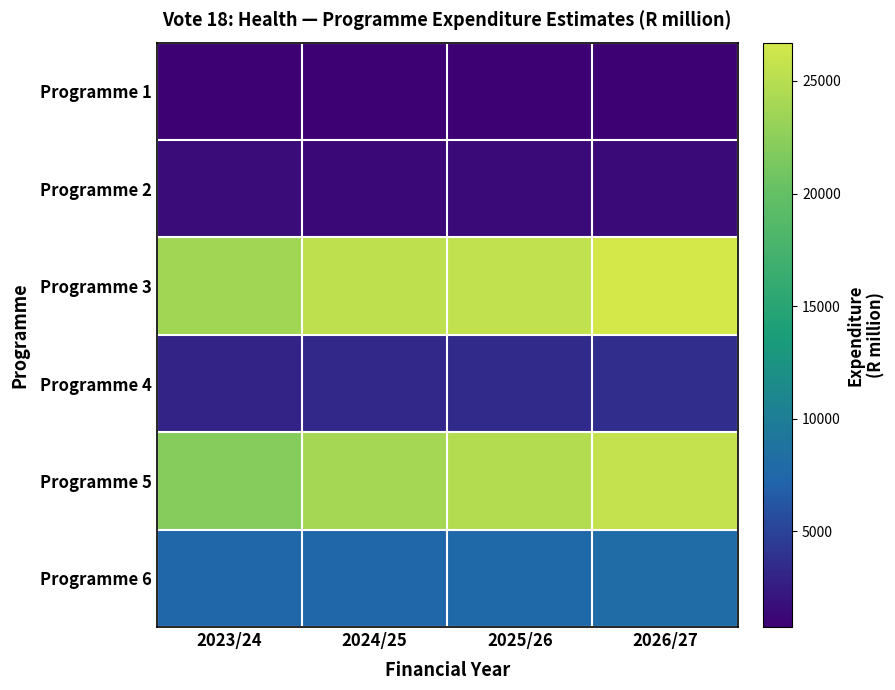

Reading right to left, list all the values displayed in this chart.

Programme 1: 2026/27=857.2	2025/26=797.2	2024/25=759.5	2023/24=764.8
Programme 2: 2026/27=1404.3	2025/26=1389.8	2024/25=1343.7	2023/24=1508.6
Programme 3: 2026/27=26696.4	2025/26=25525.1	2024/25=25386.3	2023/24=23682.6
Programme 4: 2026/27=3625.8	2025/26=3466.1	2024/25=3318.4	2023/24=3005.4
Programme 5: 2026/27=25778.4	2025/26=24834.3	2024/25=23900.2	2023/24=22136.0
Programme 6: 2026/27=8035.4	2025/26=7683.9	2024/25=7510.8	2023/24=7452.6